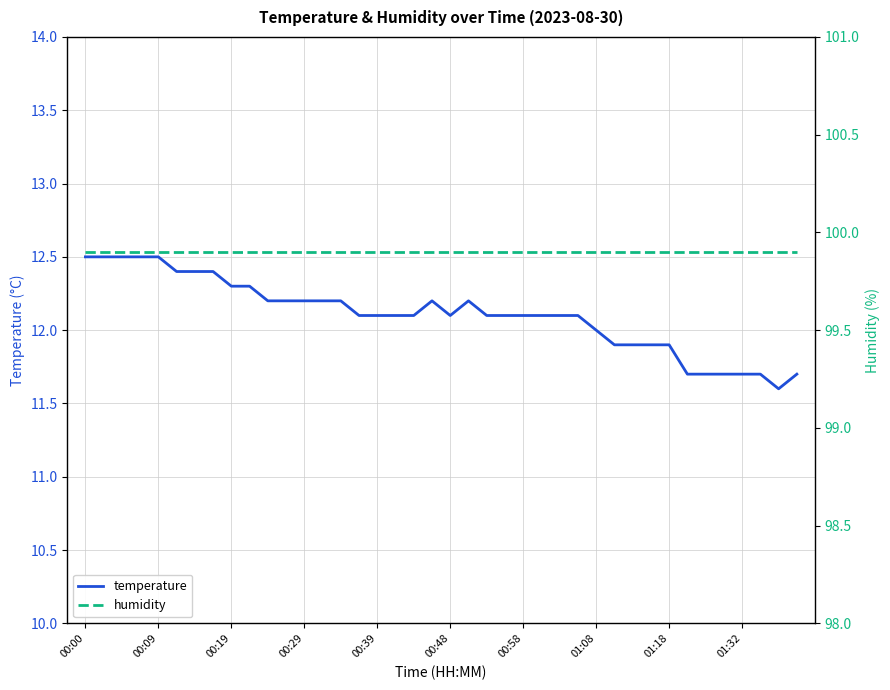

True or false: temperature and humidity intersect in this chart.

False